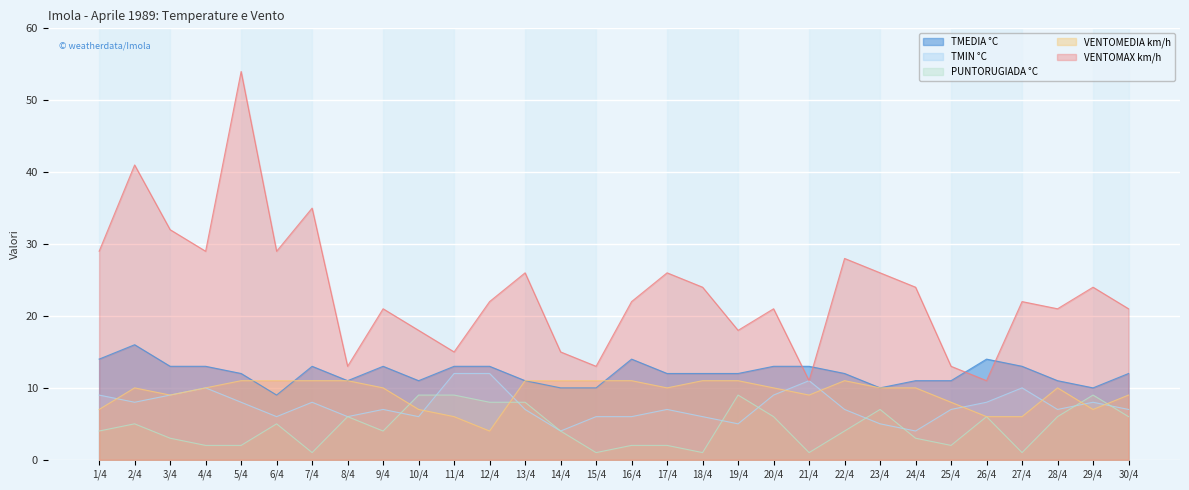

Which series changed the most between 7/4 and 16/4?

VENTOMAX km/h